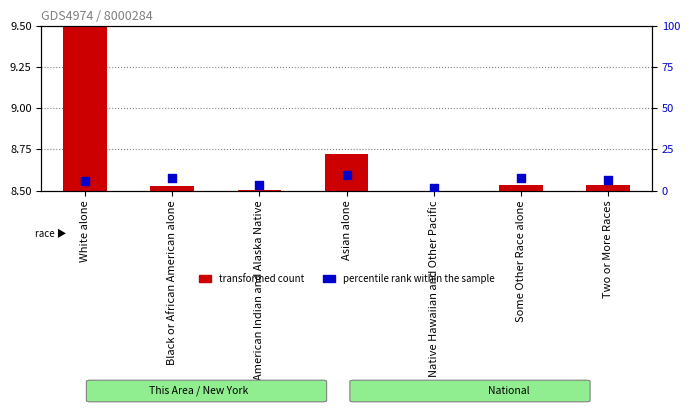

Which series has the largest total across all categories?

percentile rank within the sample